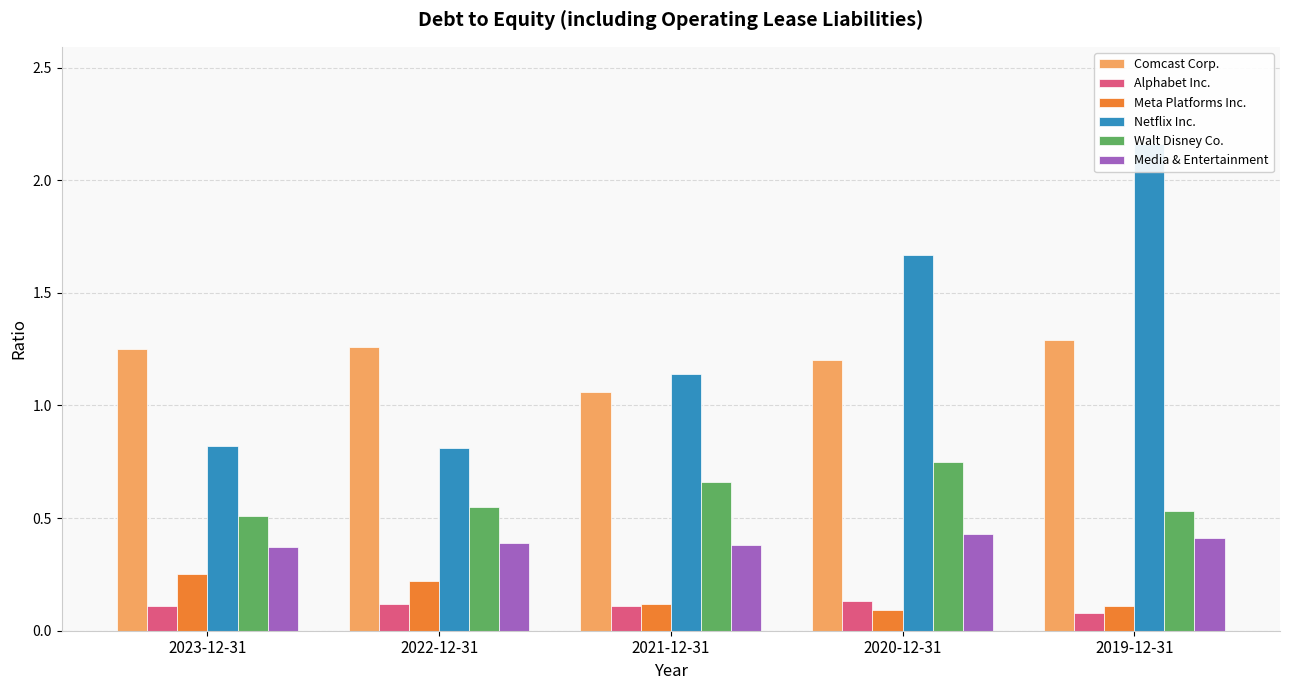

What is the total value across all series at 2020-12-31?

4.3